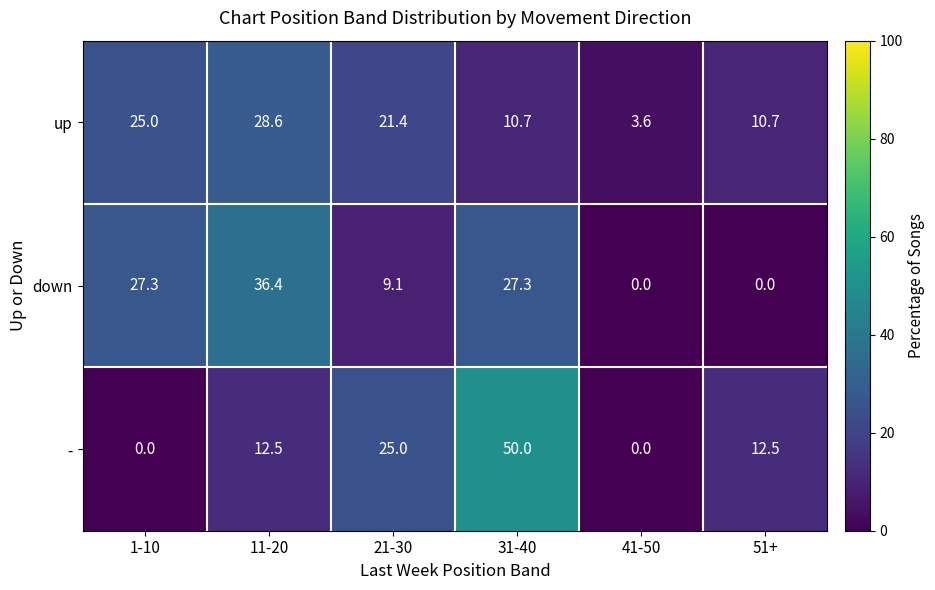

How many values in the - series are below 12?

2